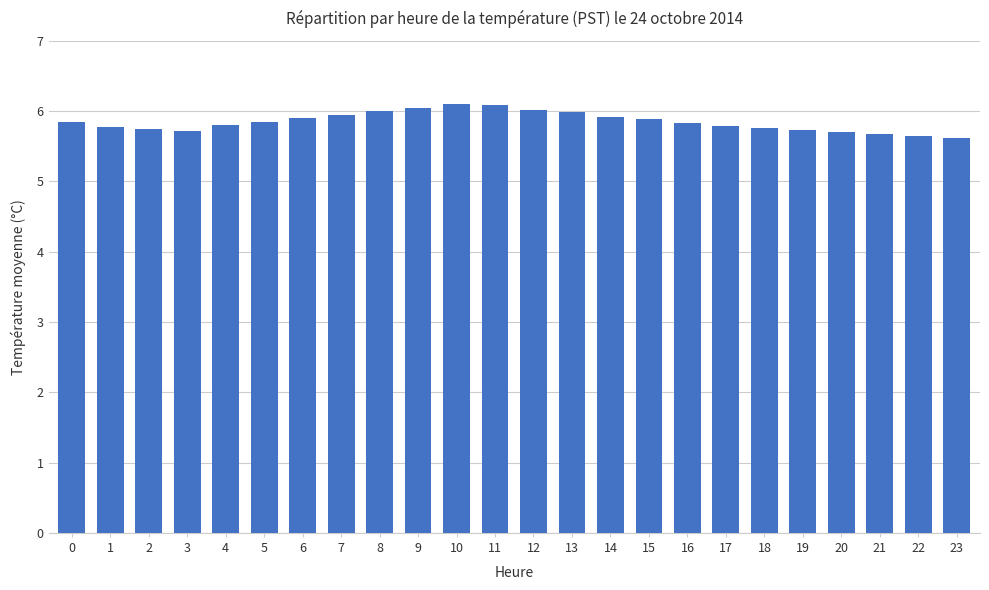

What is the ratio of the value at 20 to the value at 11?

0.9